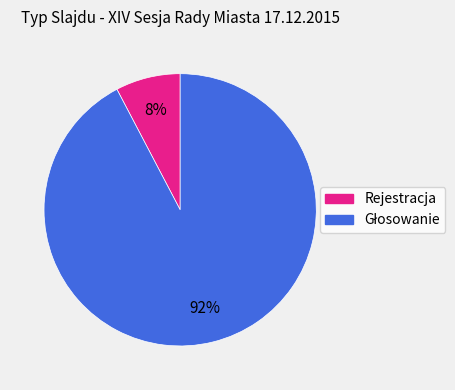

Which slice is the smallest?

Rejestracja